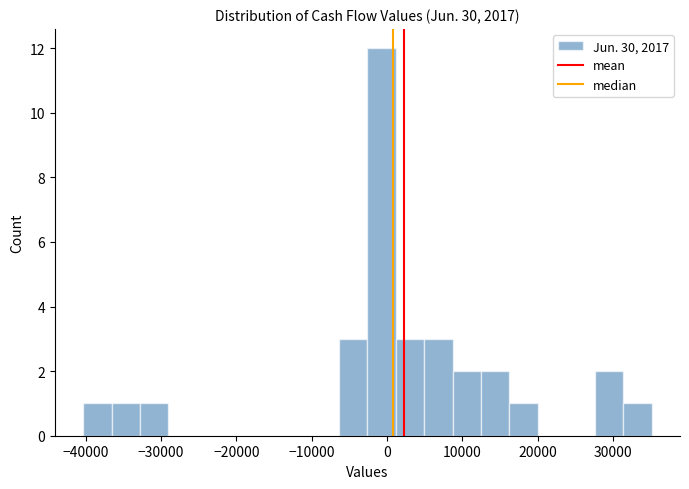

Read against the x-axis, roughly where is the centre of the tallest bar?

-1000